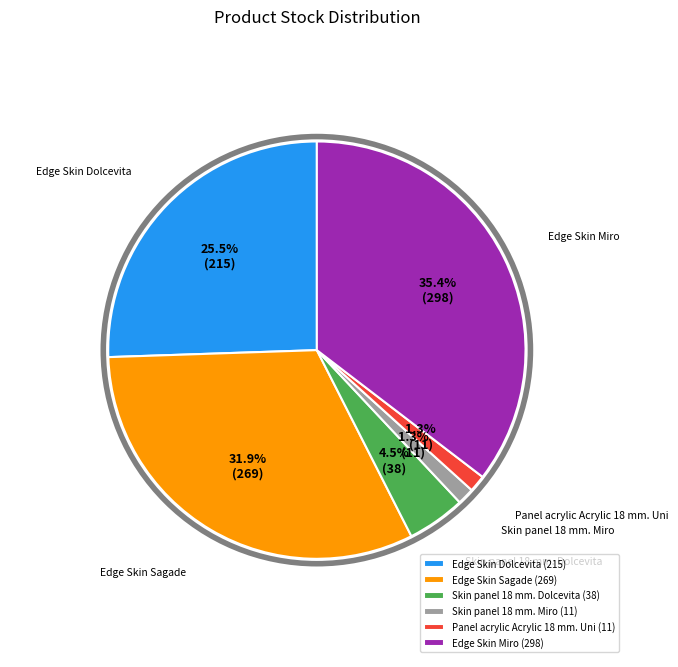

Approximately how many times larger is the value at Edge Skin Miro compared to Edge Skin Dolcevita?

1.4